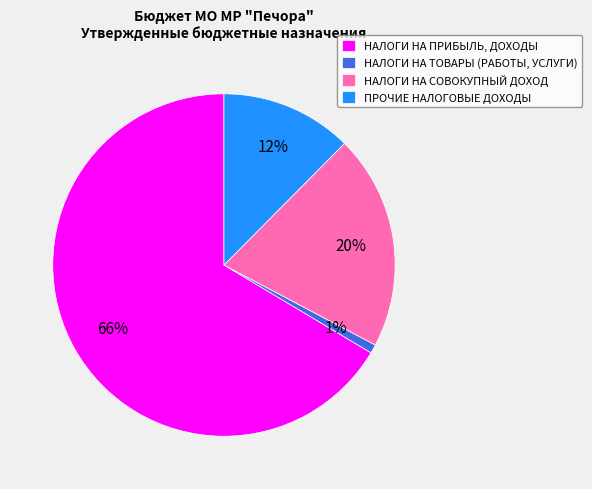

True or false: НАЛОГИ НА ТОВАРЫ (РАБОТЫ, УСЛУГИ) accounts for 11% of the total.

False